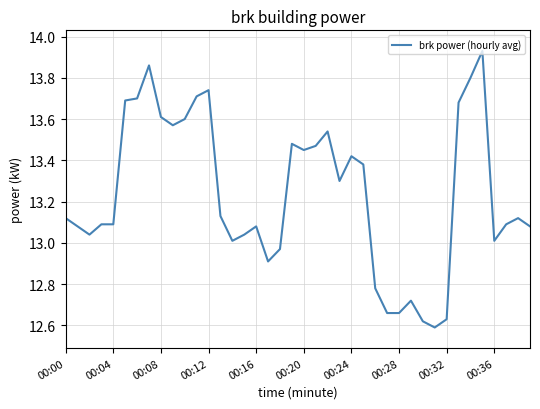

What is the difference between the maximum and minimum values?

1.3